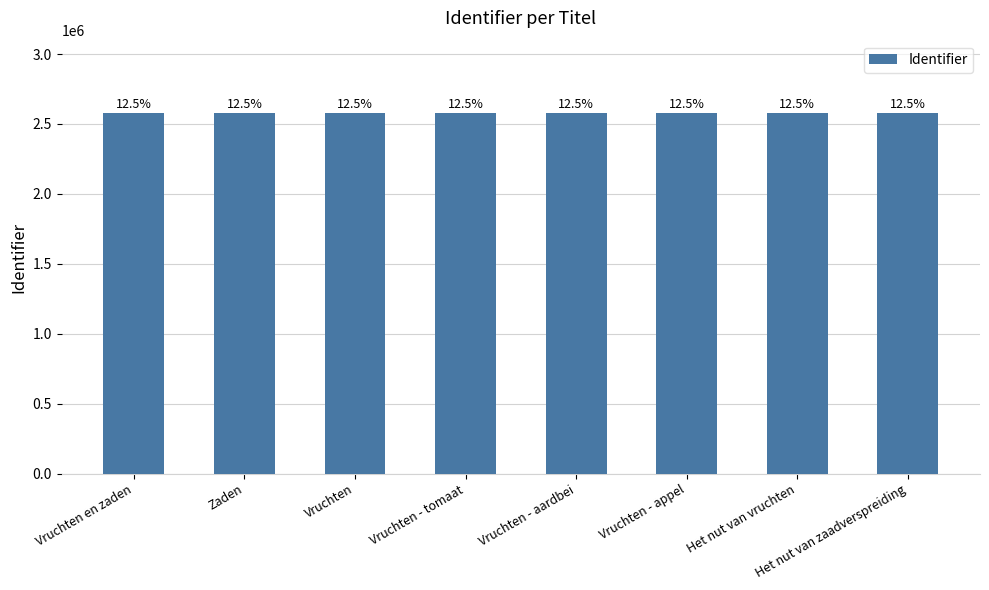

Are the bars horizontal?

No